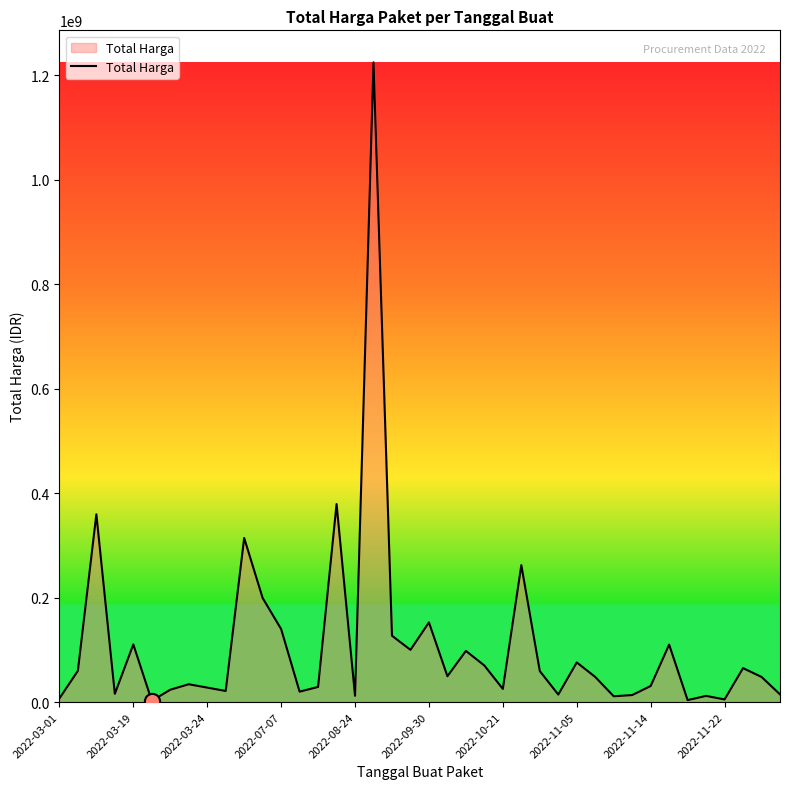

What is the difference between the maximum and minimum values?

1222286250